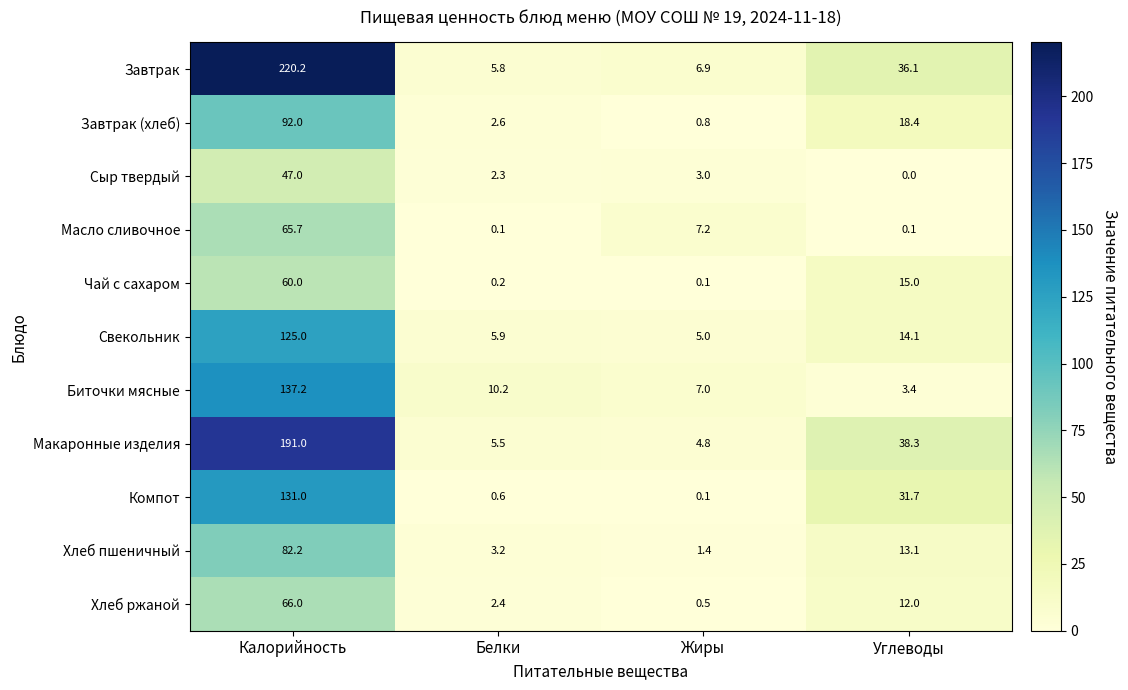

What is the sum of all Завтрак values?

269.0